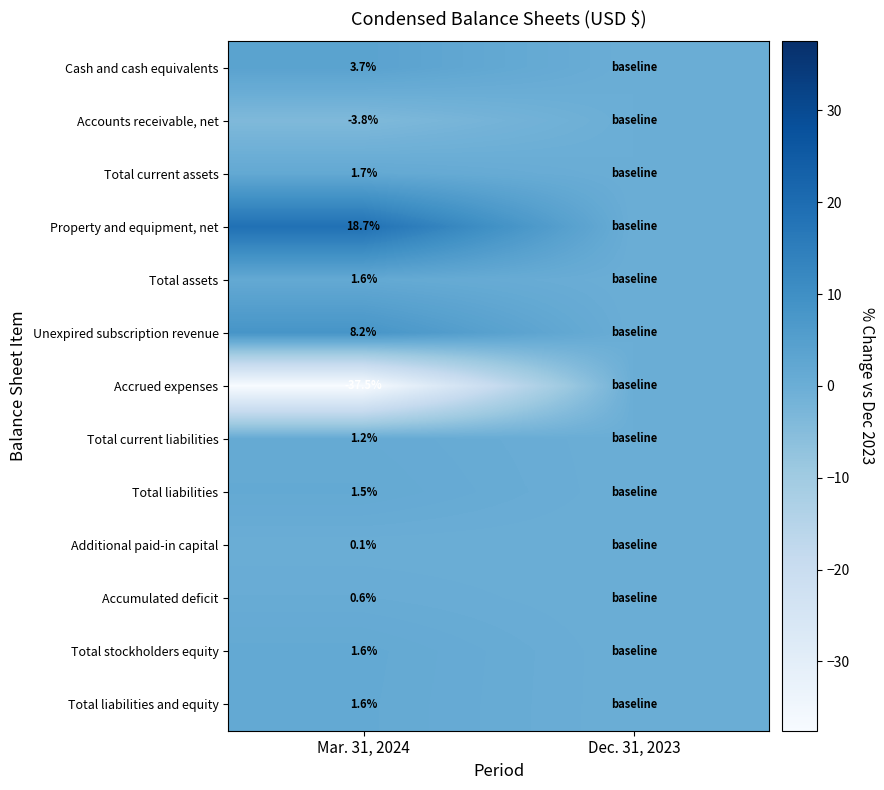

Count the number of data series in this chart.

13